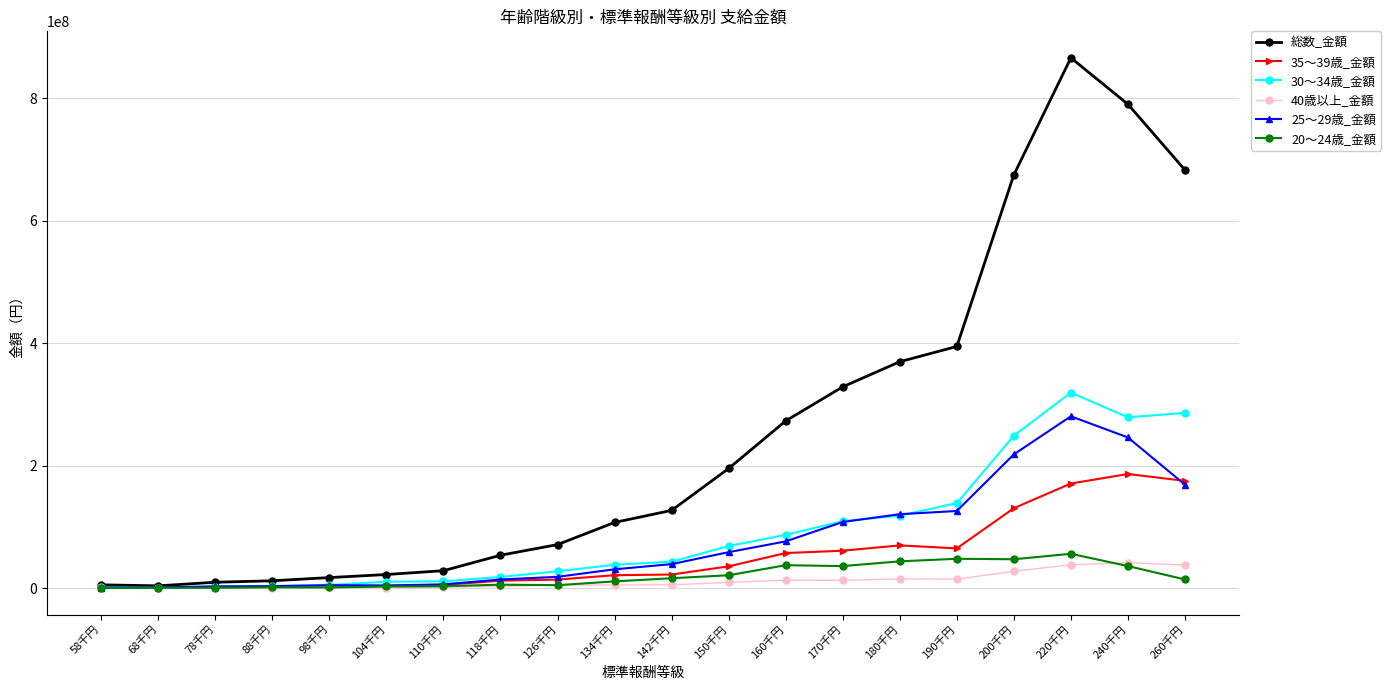

Does the chart display data point markers on the line(s)?

Yes